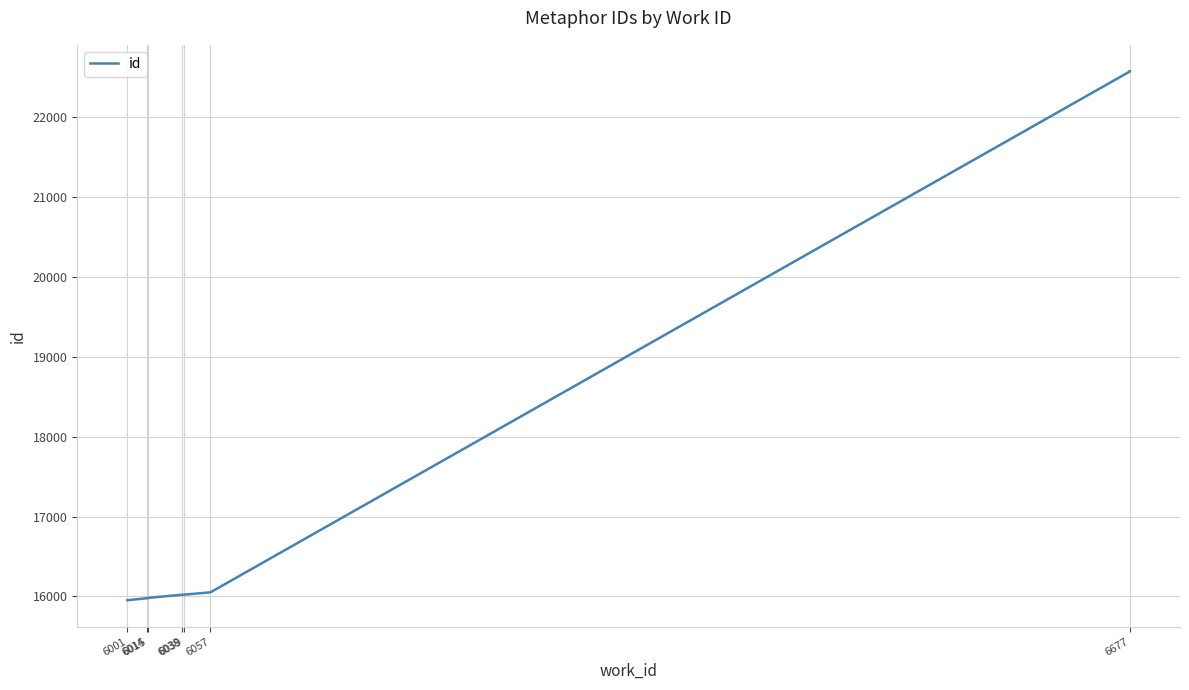

What is the average value?

17312